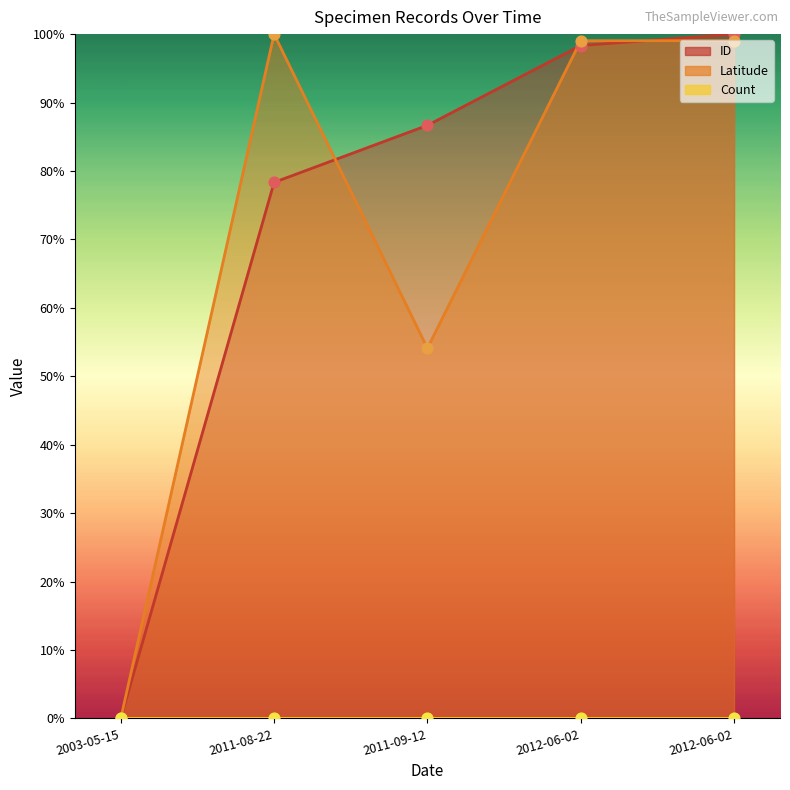

Which series reaches the maximum Y coordinate?

Latitude